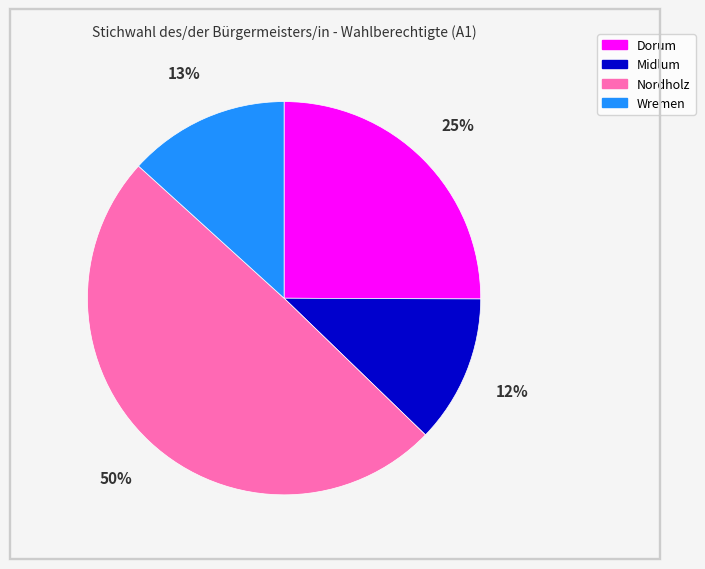

To the nearest percent, what portion does Midlum represent?

12%